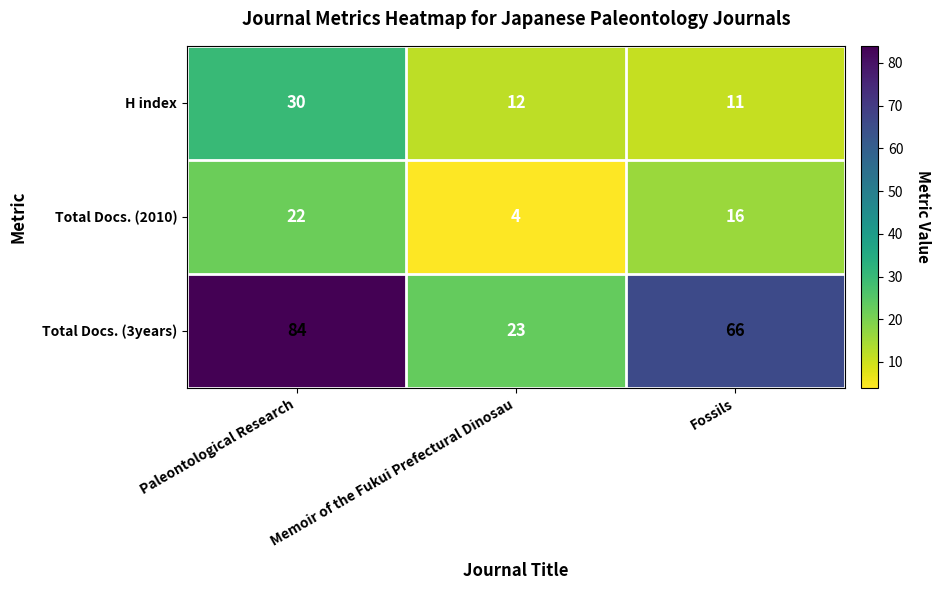

The Total Docs. (2010) series shows 8 at Paleontological Research. True or false?

False